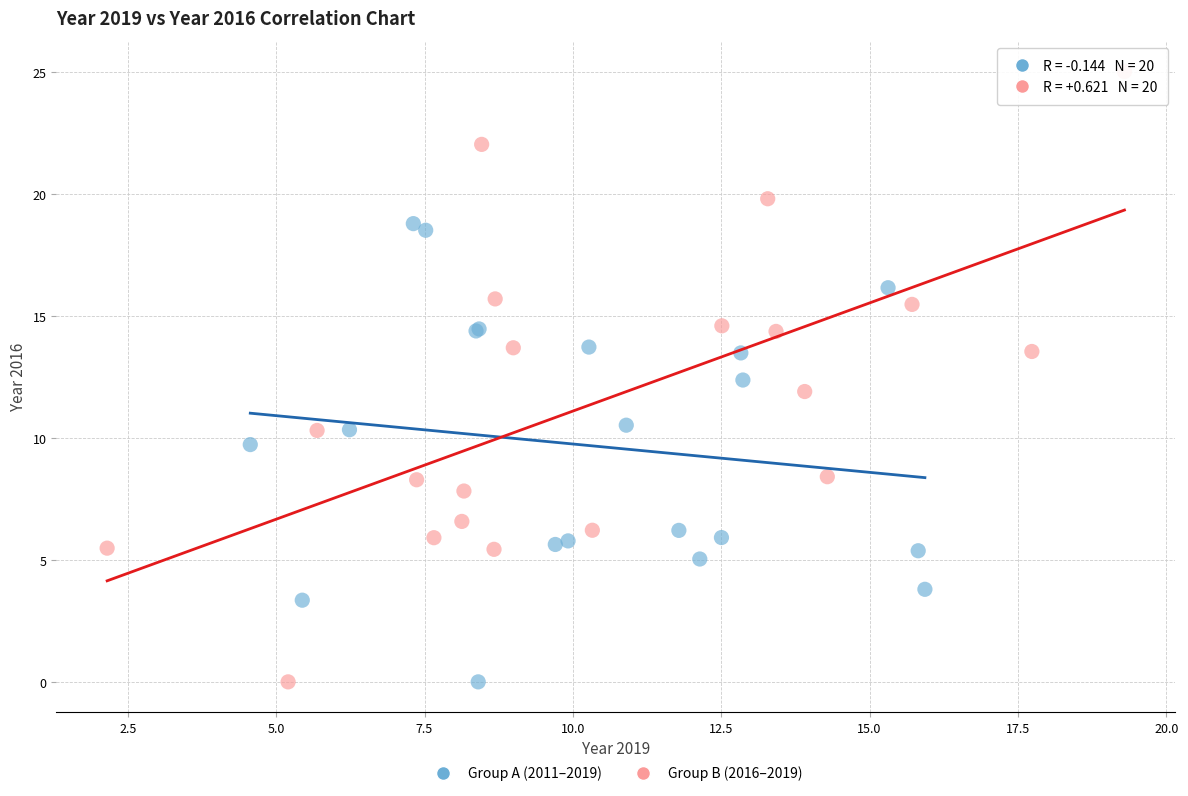

What are all the series names shown in the legend?

Group A (2011–2019), Group B (2016–2019)